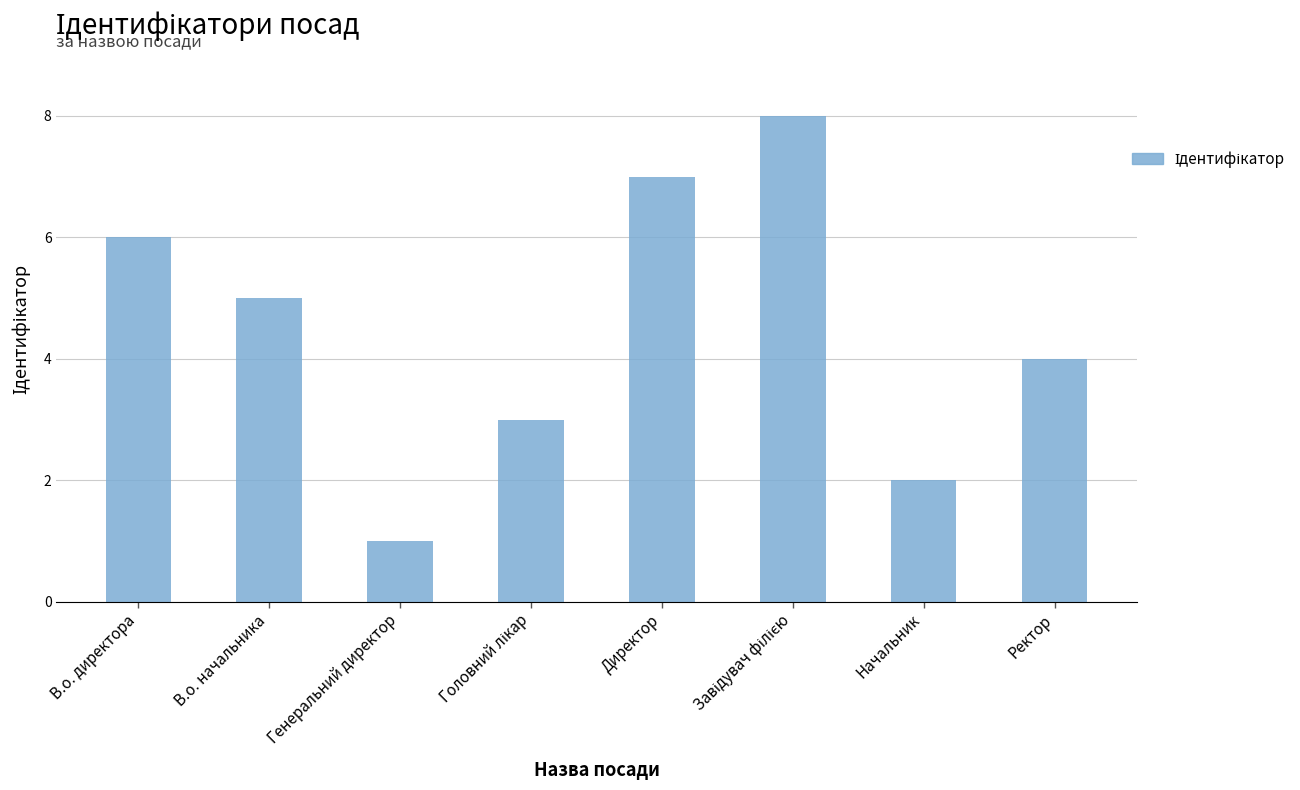

The chart shows a value of 3 at В.о. начальника. True or false?

False